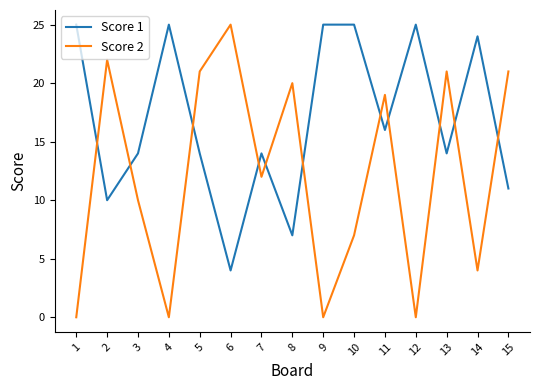

What is the difference between the second highest and minimum values in the Score 2 series?

22